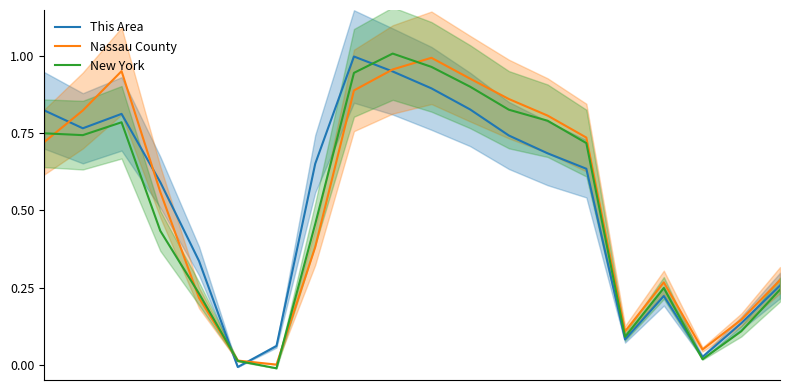

How many data points does each series have?

20